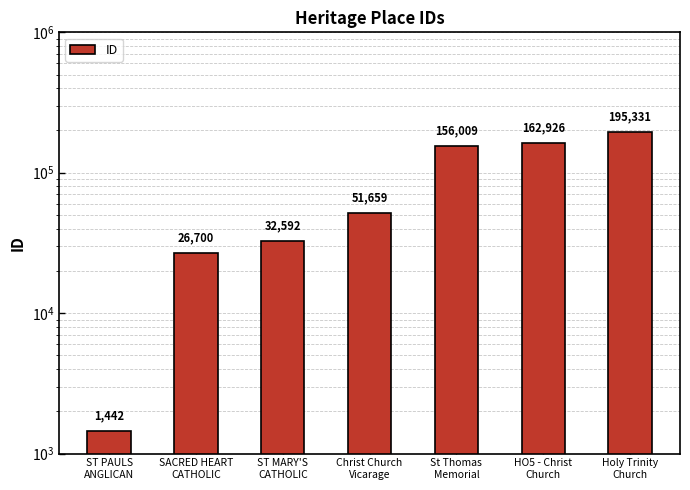

Are the bars horizontal?

No